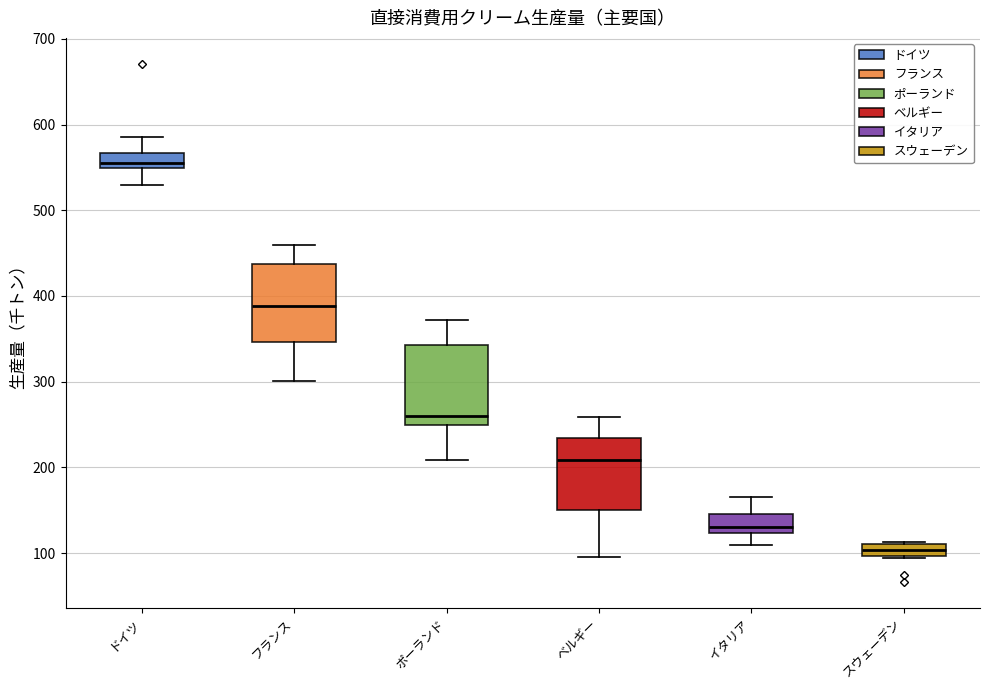

Where is the lower edge of the box for スウェーデン on the y-axis? The values are not printed on the chart, so give them approximately, as read against the axis.

100